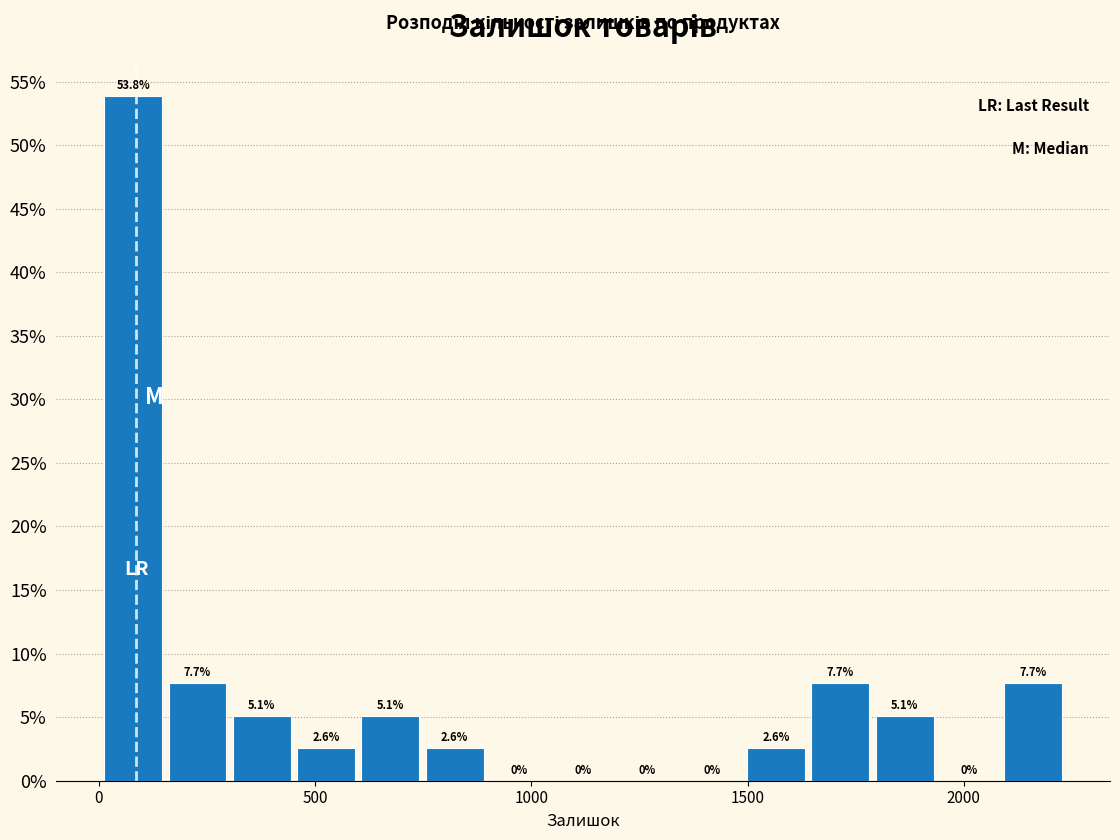

Read against the x-axis, roughly where is the centre of the tallest bar?

100